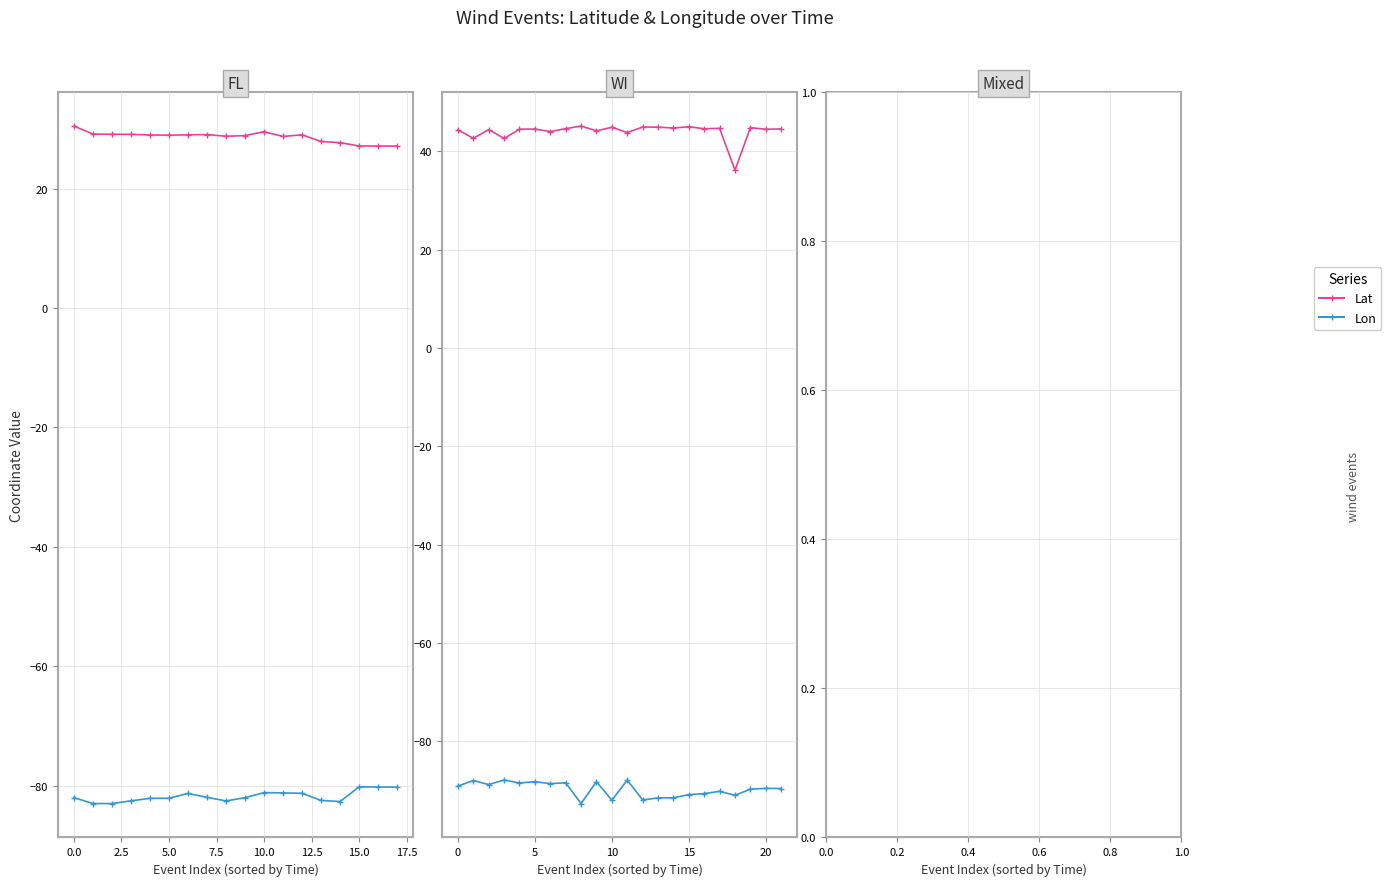

What is the sum of the Lat values at 15 and 7.5?

89.4